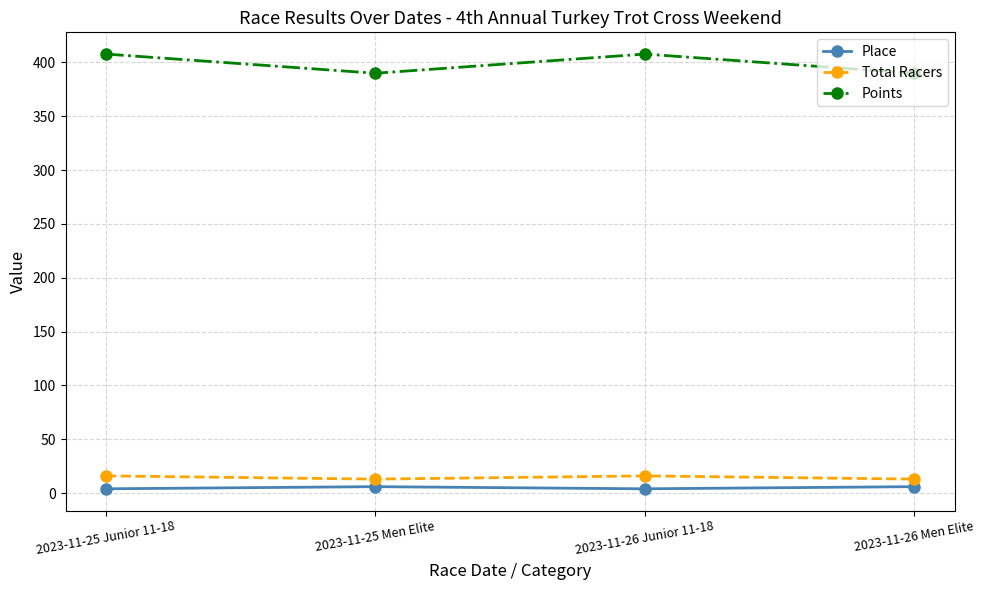

What is the greatest value displayed?

407.8